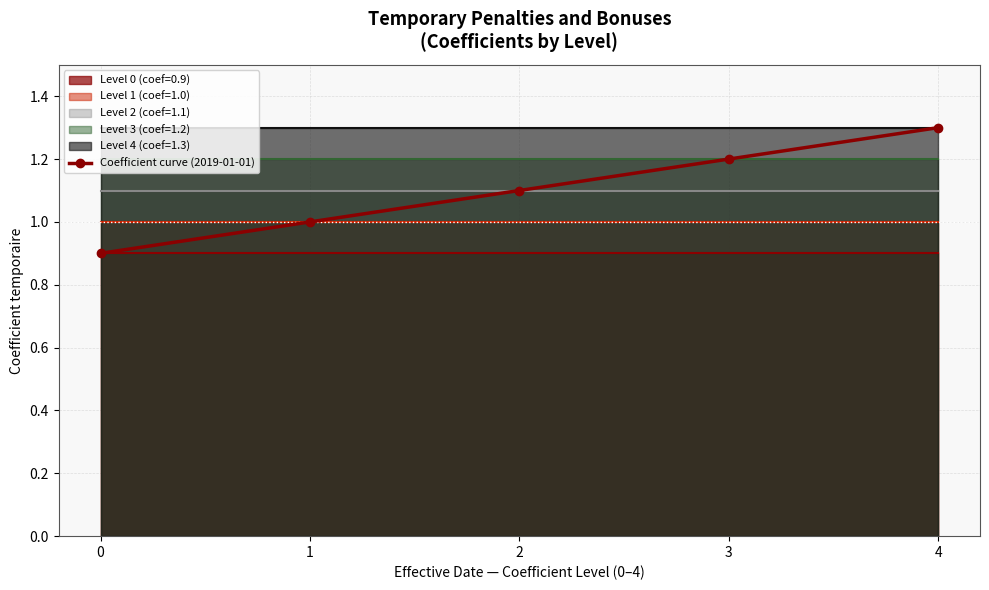

The chart shows a value of 1.3 at 4. True or false?

True